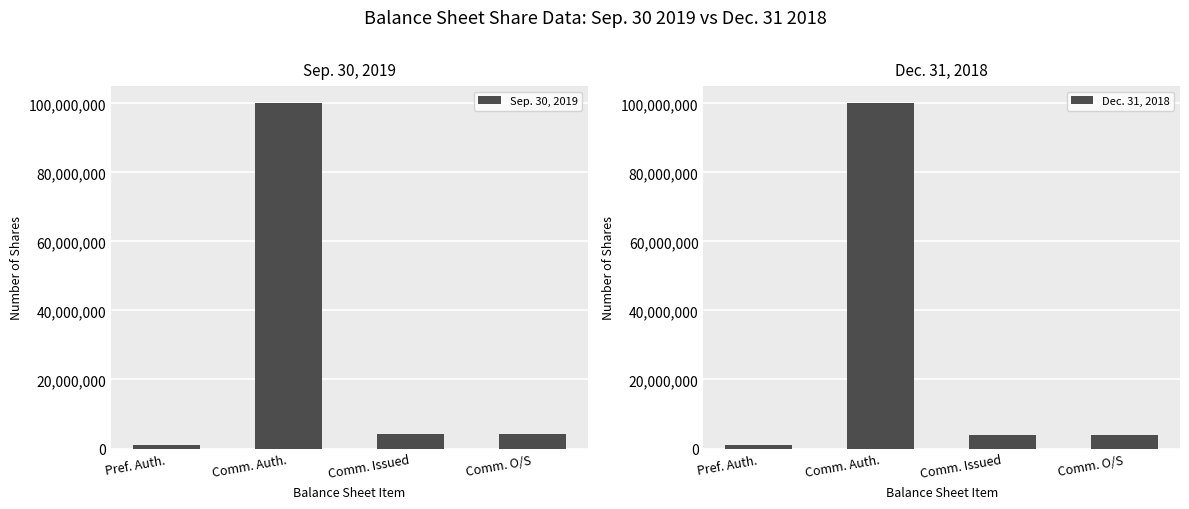

Count the number of categories in the chart.

4